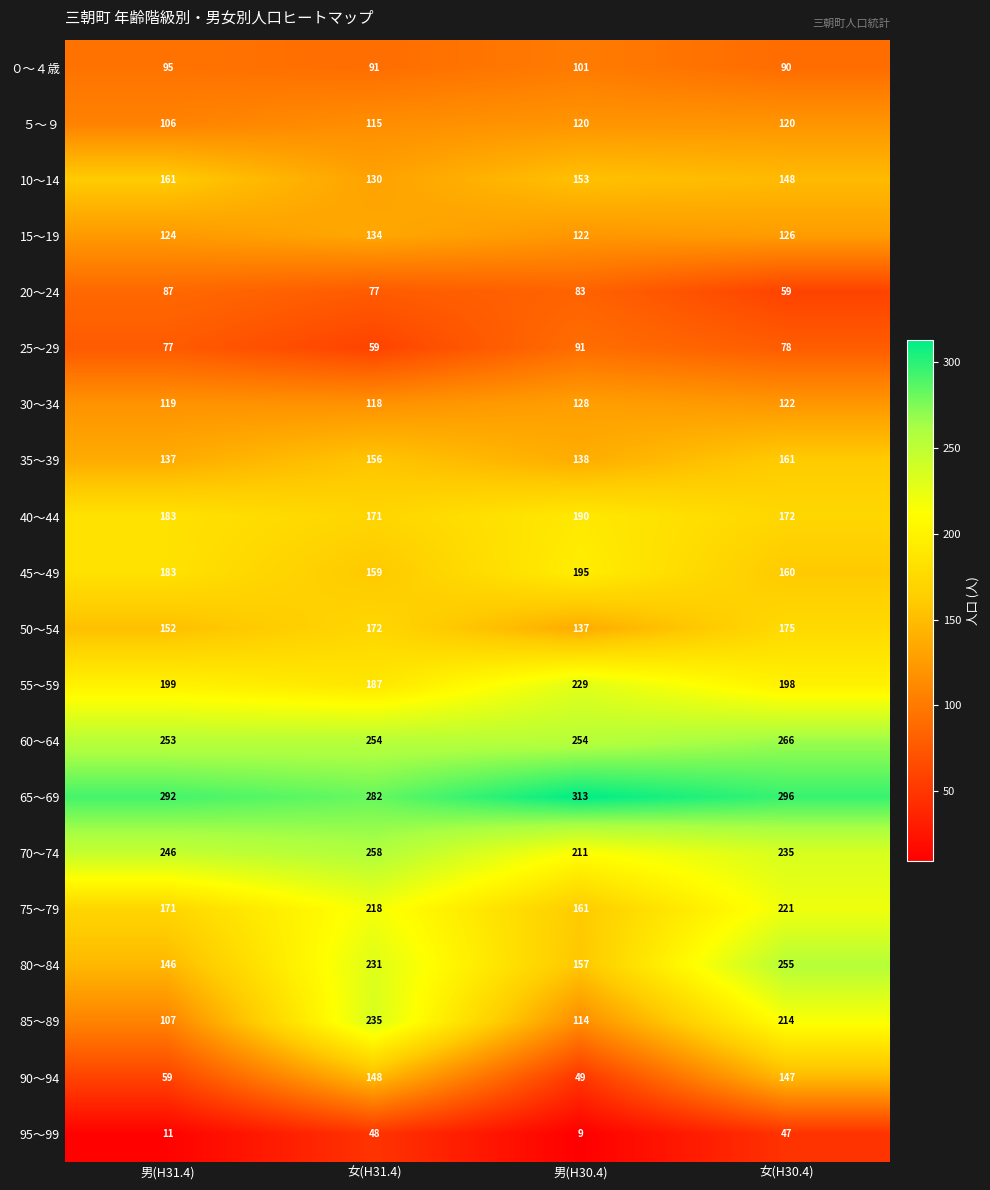

At which category is the sum across all series the highest?

女(H30.4)